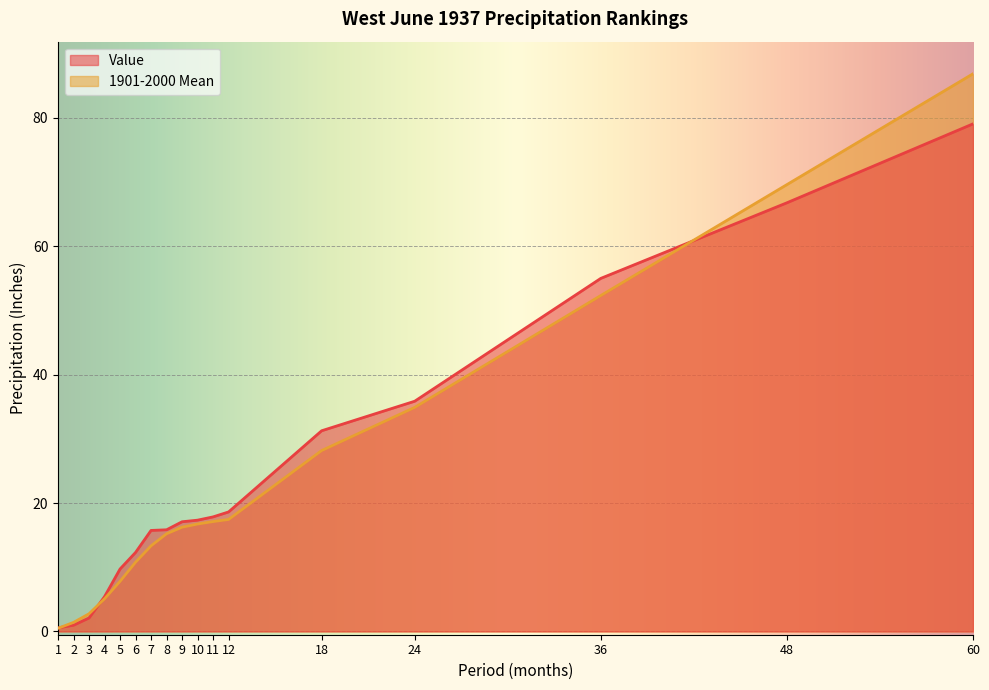

What is the spread (max minus min) of values at 2?

0.4